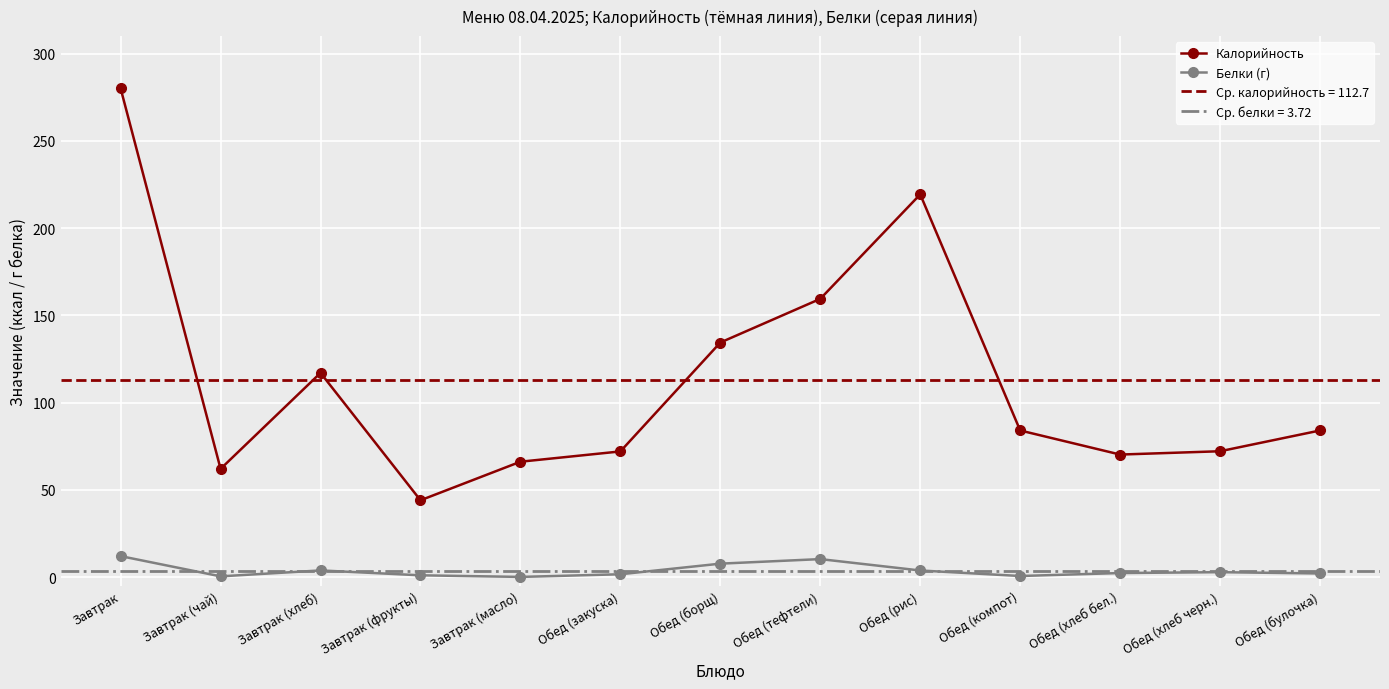

Does the chart display data point markers on the line(s)?

Yes